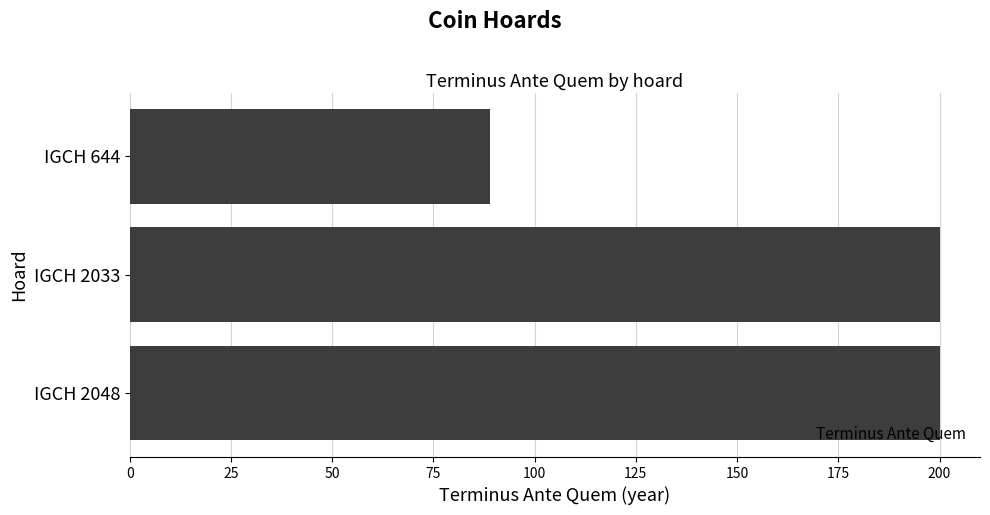

What is the minimum value shown in the chart?

89